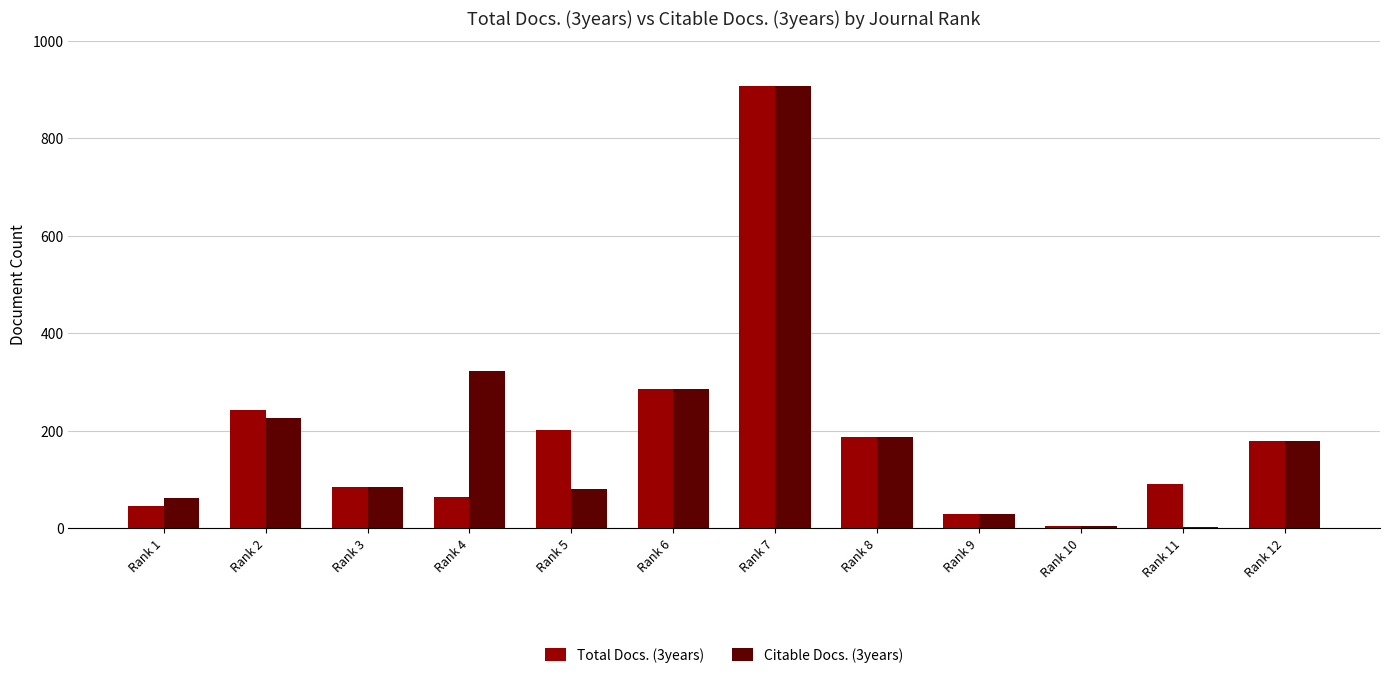

At which category is the sum across all series the highest?

Rank 7